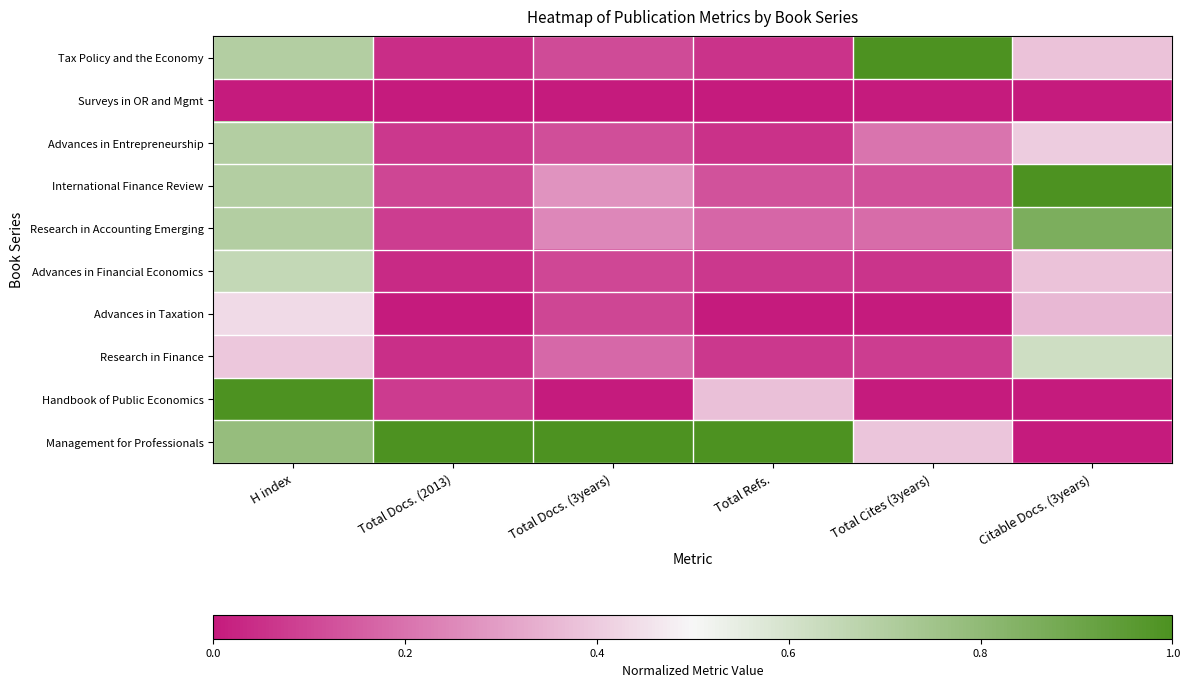

Reading left to right, transcribe all the data shown in this chart.

Tax Policy and the Economy: H index=0.7	Total Docs. (2013)=0.0	Total Docs. (3years)=0.1	Total Refs.=0.1	Total Cites (3years)=1.0	Citable Docs. (3years)=0.4
Surveys in OR and Mgmt: H index=0.0	Total Docs. (2013)=0.0	Total Docs. (3years)=0.0	Total Refs.=0.0	Total Cites (3years)=0.0	Citable Docs. (3years)=0.0
Advances in Entrepreneurship: H index=0.7	Total Docs. (2013)=0.1	Total Docs. (3years)=0.1	Total Refs.=0.1	Total Cites (3years)=0.2	Citable Docs. (3years)=0.4
International Finance Review: H index=0.7	Total Docs. (2013)=0.1	Total Docs. (3years)=0.3	Total Refs.=0.1	Total Cites (3years)=0.1	Citable Docs. (3years)=1.0
Research in Accounting Emerging: H index=0.7	Total Docs. (2013)=0.1	Total Docs. (3years)=0.2	Total Refs.=0.2	Total Cites (3years)=0.2	Citable Docs. (3years)=0.9
Advances in Financial Economics: H index=0.7	Total Docs. (2013)=0.0	Total Docs. (3years)=0.1	Total Refs.=0.1	Total Cites (3years)=0.1	Citable Docs. (3years)=0.4
Advances in Taxation: H index=0.4	Total Docs. (2013)=0.0	Total Docs. (3years)=0.1	Total Refs.=0.0	Total Cites (3years)=0.0	Citable Docs. (3years)=0.4
Research in Finance: H index=0.4	Total Docs. (2013)=0.0	Total Docs. (3years)=0.2	Total Refs.=0.1	Total Cites (3years)=0.1	Citable Docs. (3years)=0.6
Handbook of Public Economics: H index=1.0	Total Docs. (2013)=0.1	Total Docs. (3years)=0.0	Total Refs.=0.4	Total Cites (3years)=0.0	Citable Docs. (3years)=0.0
Management for Professionals: H index=0.8	Total Docs. (2013)=1.0	Total Docs. (3years)=1.0	Total Refs.=1.0	Total Cites (3years)=0.4	Citable Docs. (3years)=0.0